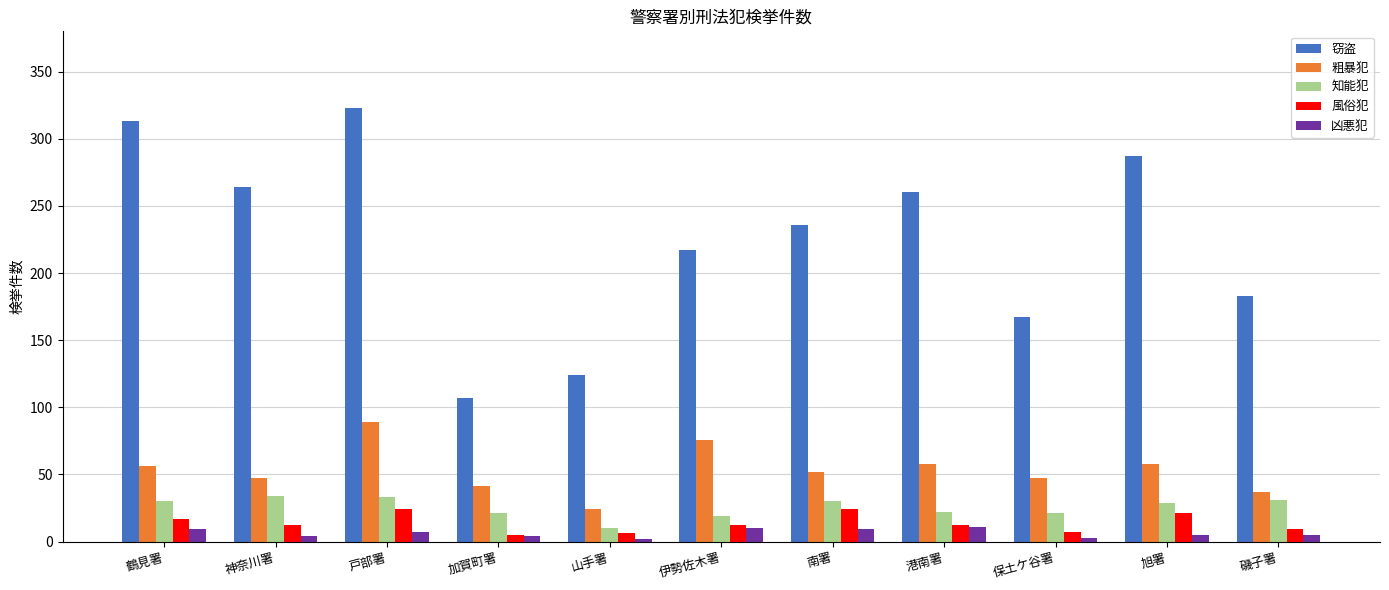

How many bars are there in total?

55